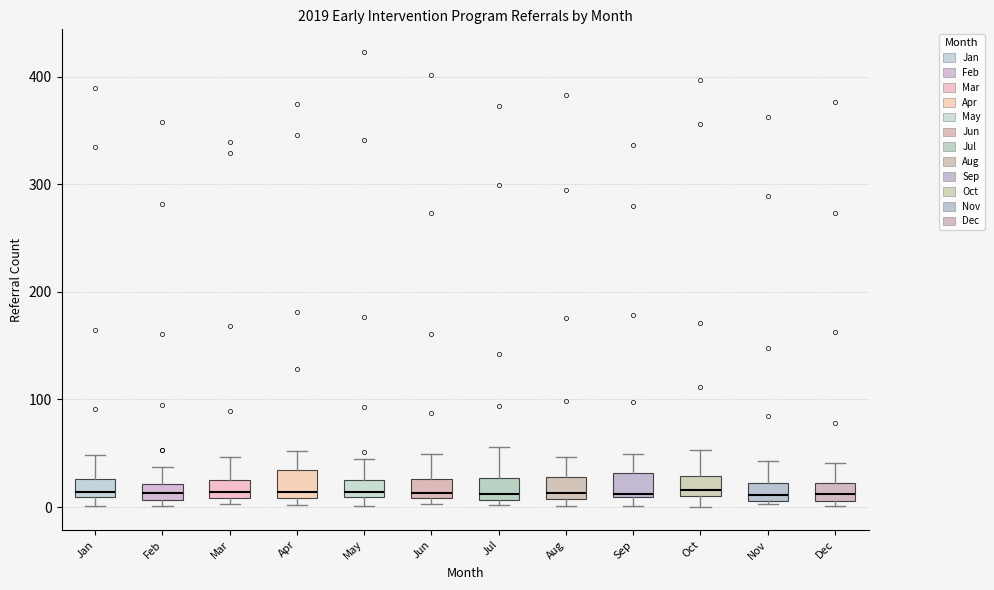

Where is the upper edge of the box for Aug on the y-axis? The values are not printed on the chart, so give them approximately, as read against the axis.

30